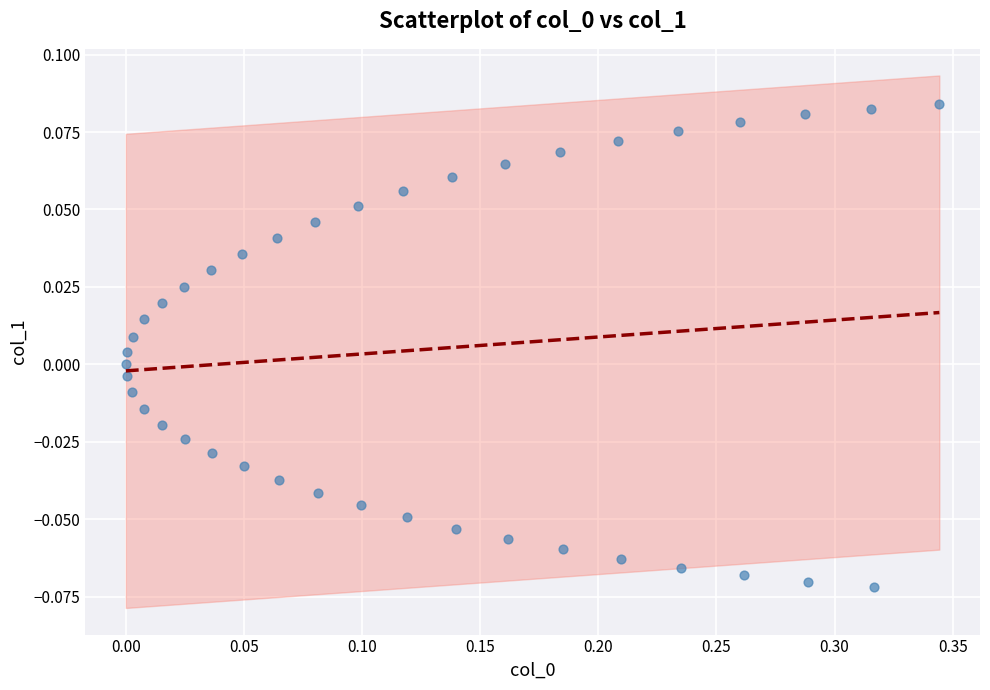

What is the range of X values (max minus min)?

0.3